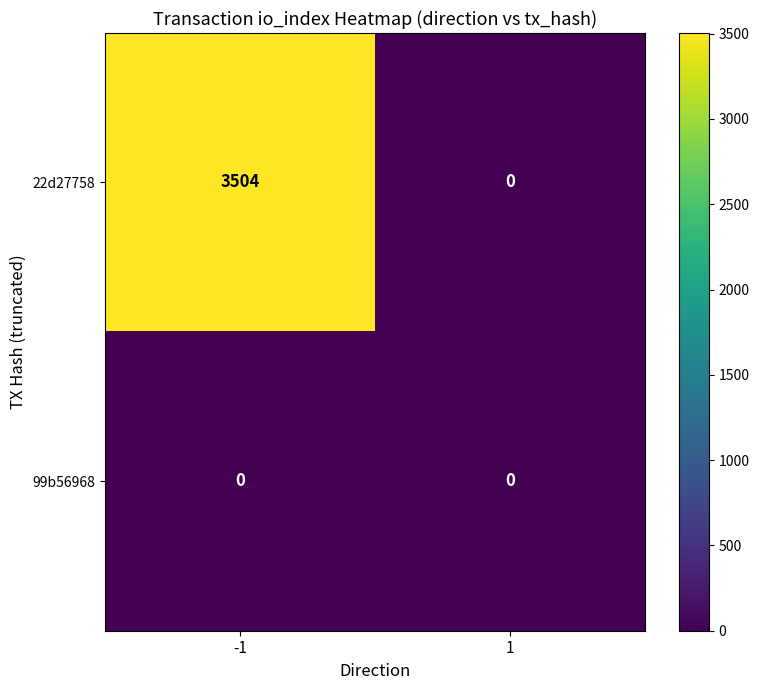

Reading left to right, transcribe all the data shown in this chart.

22d27758: -1=3504	1=0
99b56968: -1=0	1=0